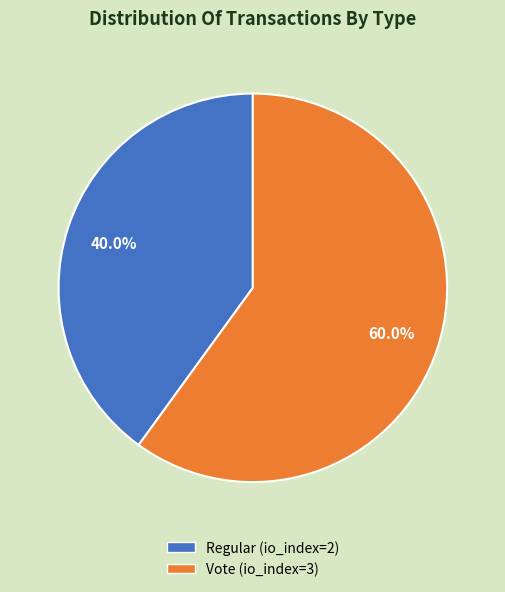

The Regular slice represents 49% of the pie. True or false?

False